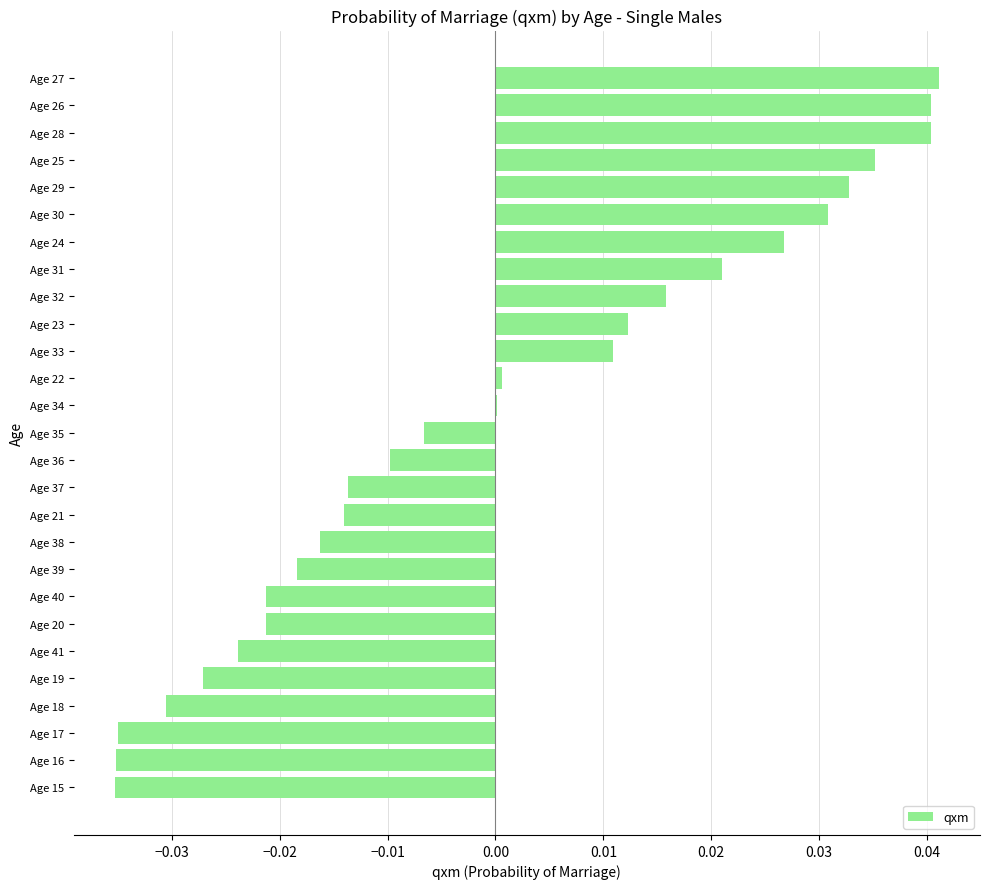

How many data points does each series have?

27